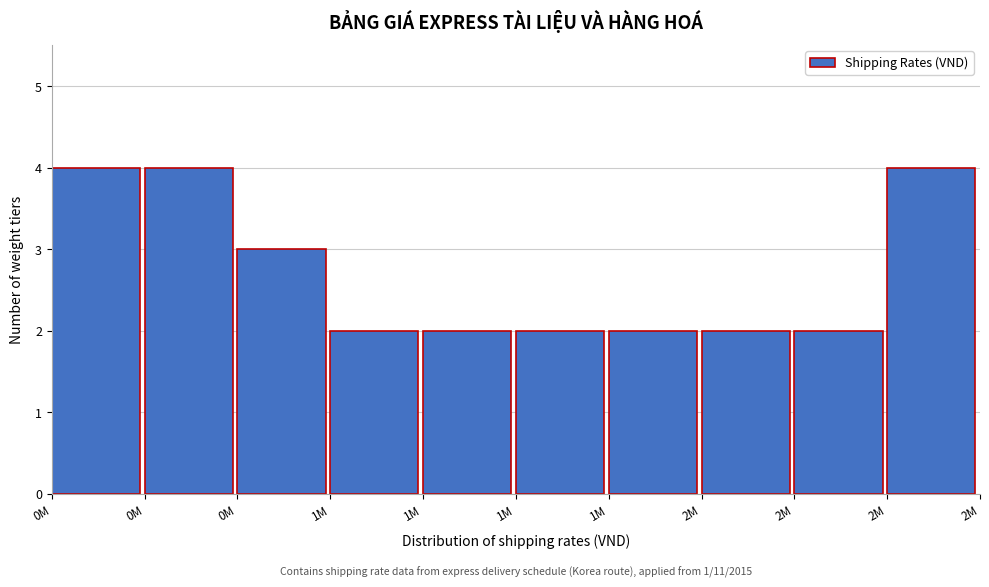

Are the bars horizontal?

No